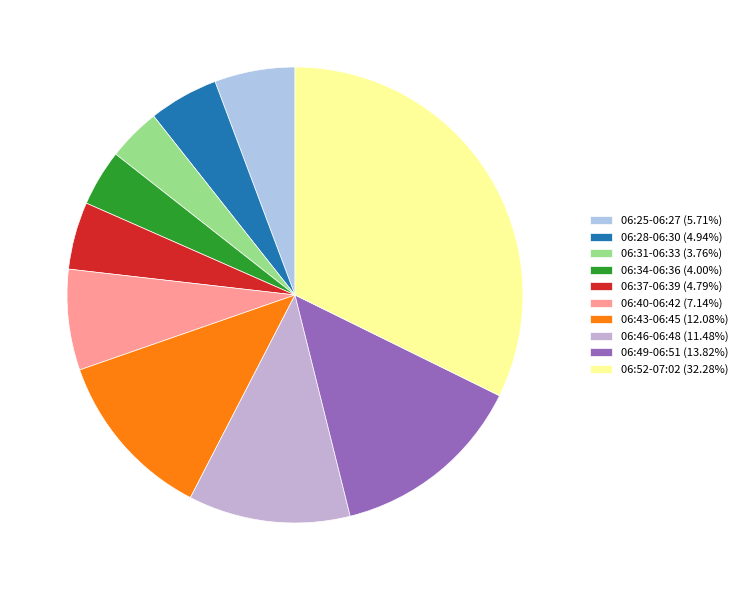

How many segments does this pie chart have?

10